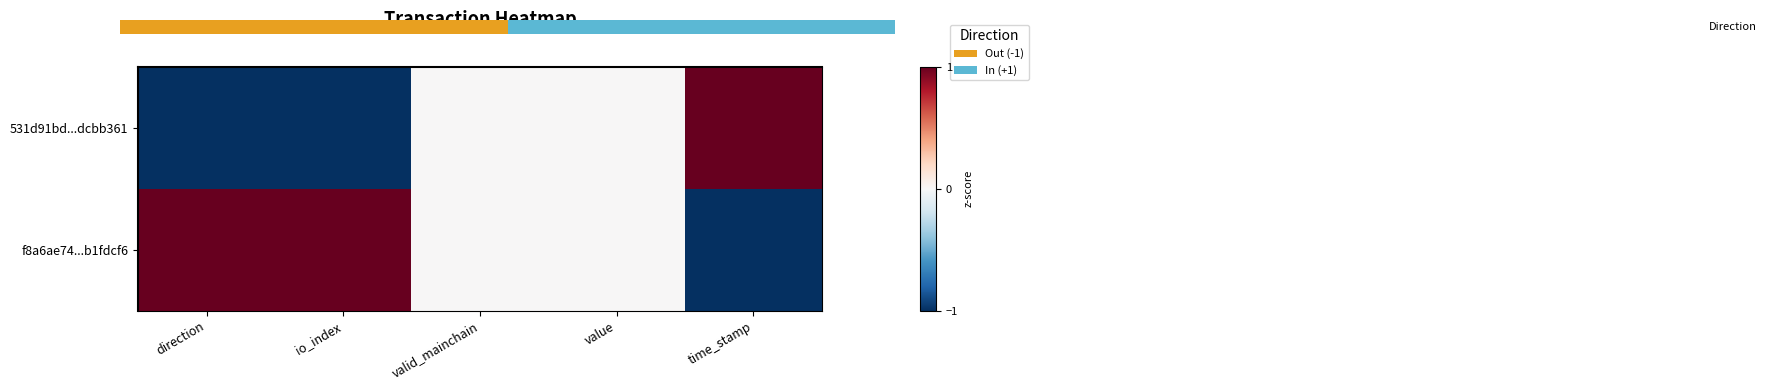

Count the number of data series in this chart.

2